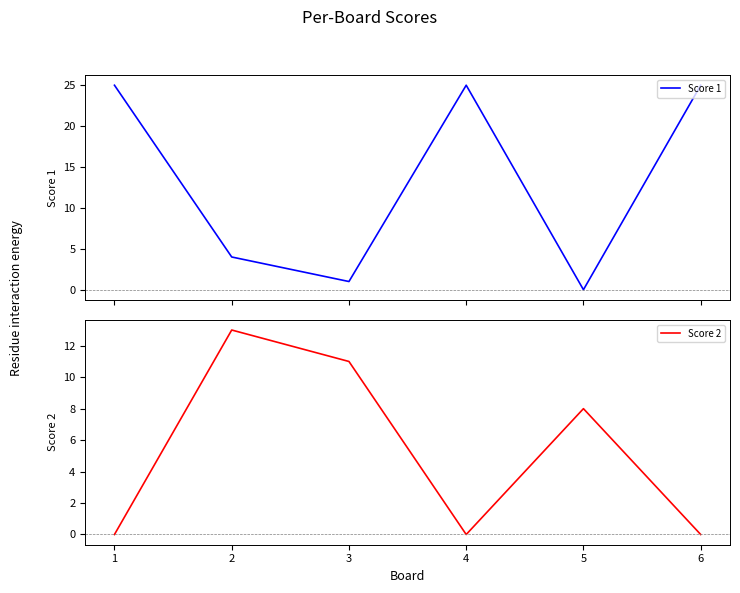

Between 1 and 4, which is larger?

1